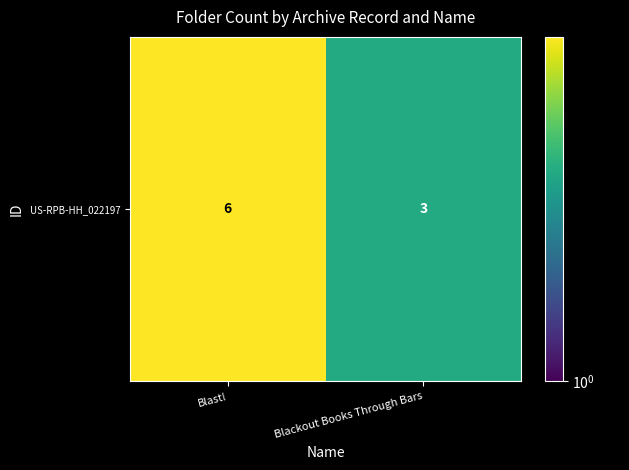

How many data points does each series have?

2